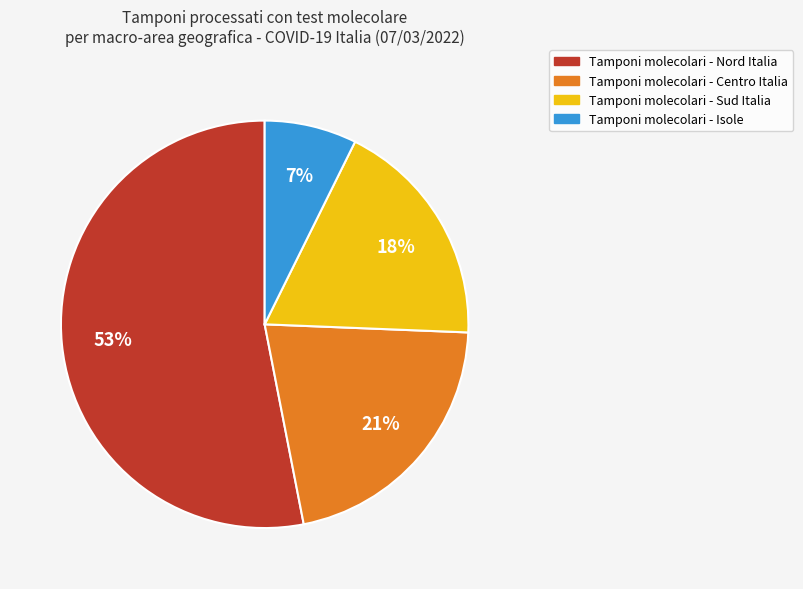

True or false: Tamponi molecolari - Centro Italia accounts for 21% of the total.

True